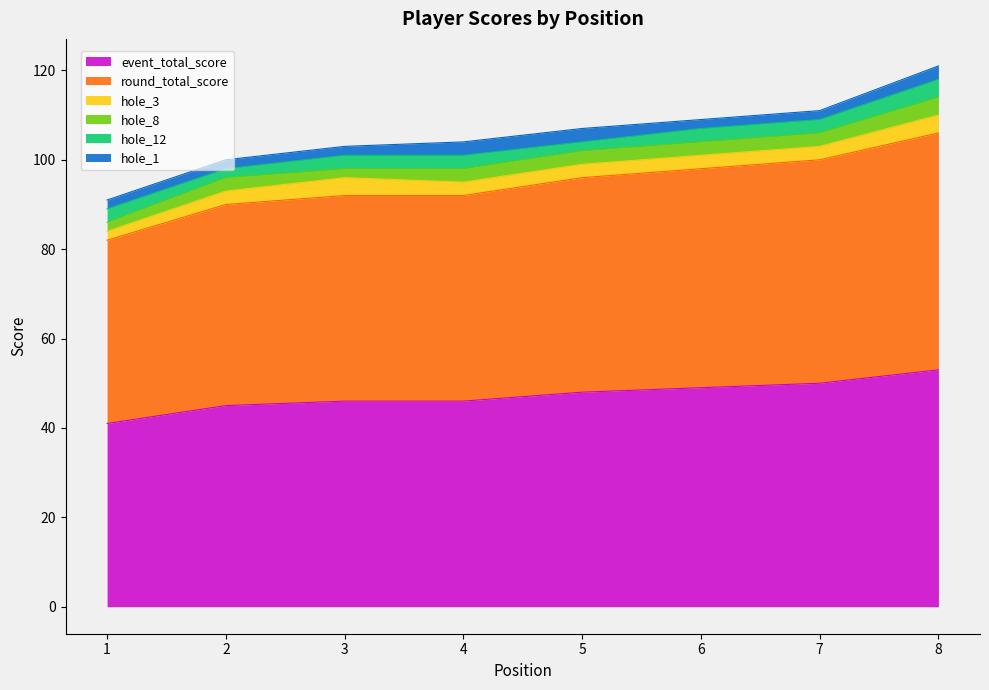

Read the round_total_score value at 5, to the nearest 10.

50